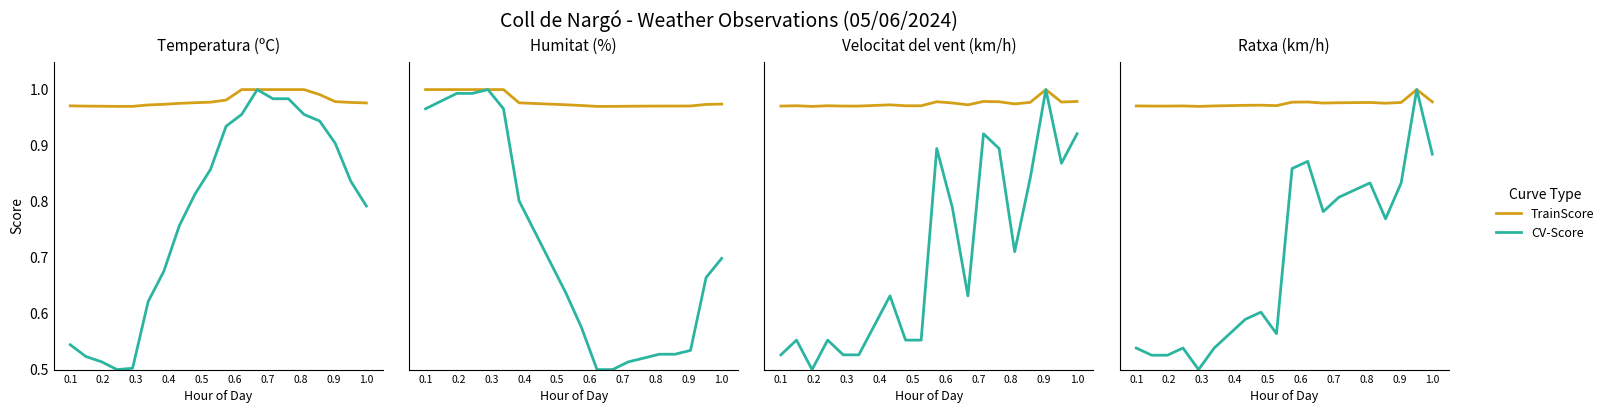

What is the spread (max minus min) of values at 0.9?

0.4